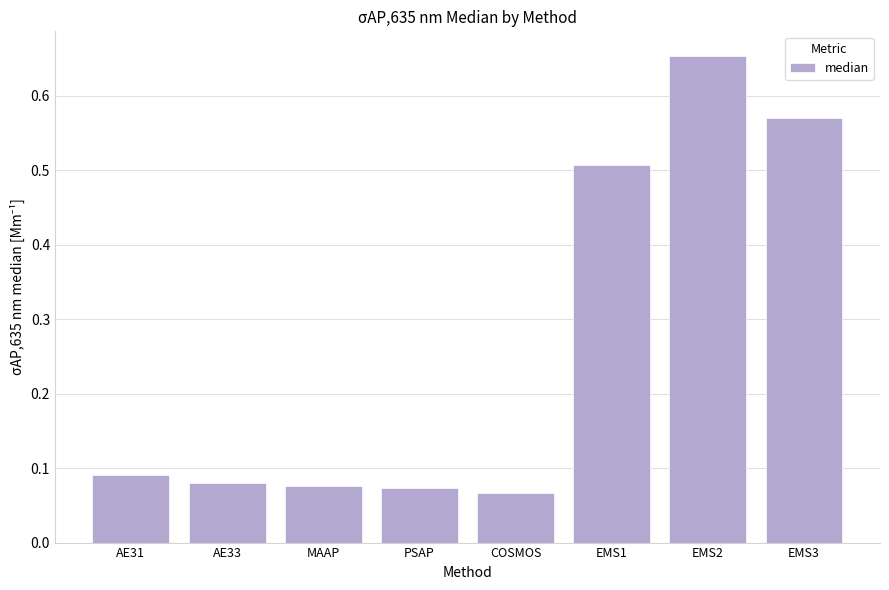

True or false: the data shows 0.1 at EMS3.

False